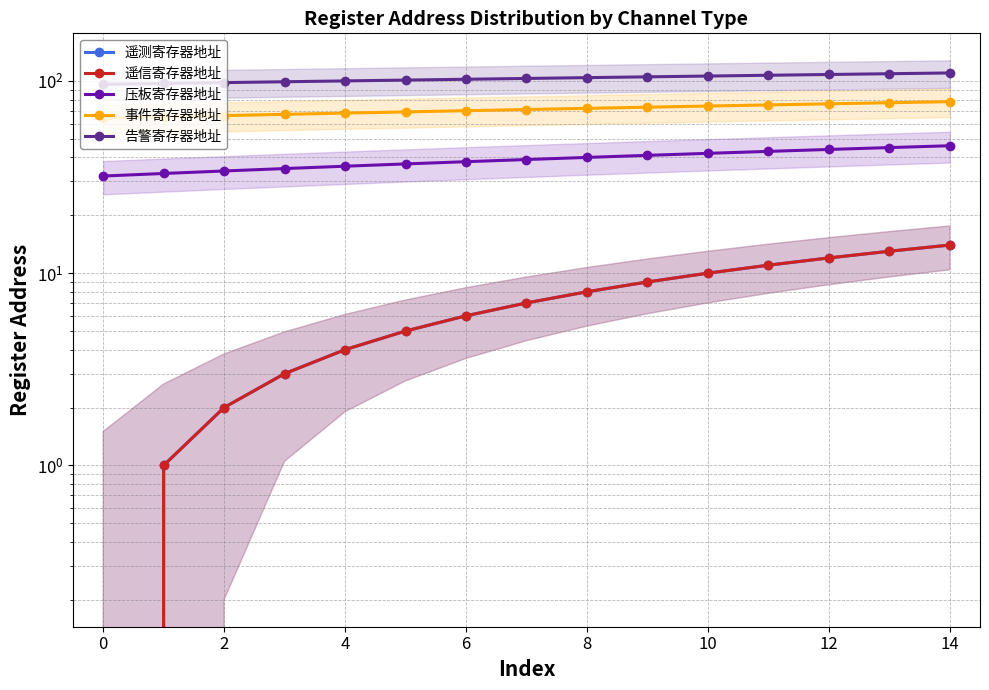

What is the difference between the highest and lowest values at 12?

96